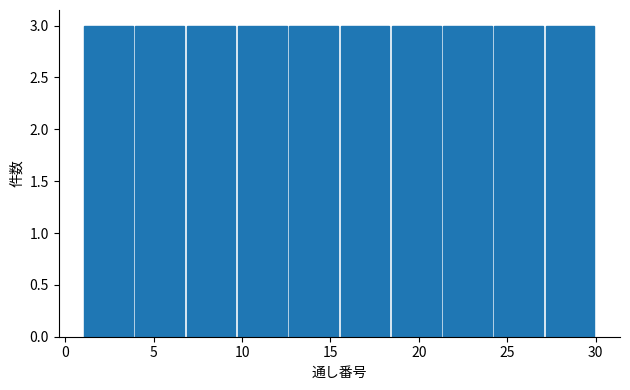

How tall is the bar that spans 3.9 to 6.8 on the x-axis? Neither the bar edges nor the heights are printed on the chart, so give them approximately, as read against the axes.

3